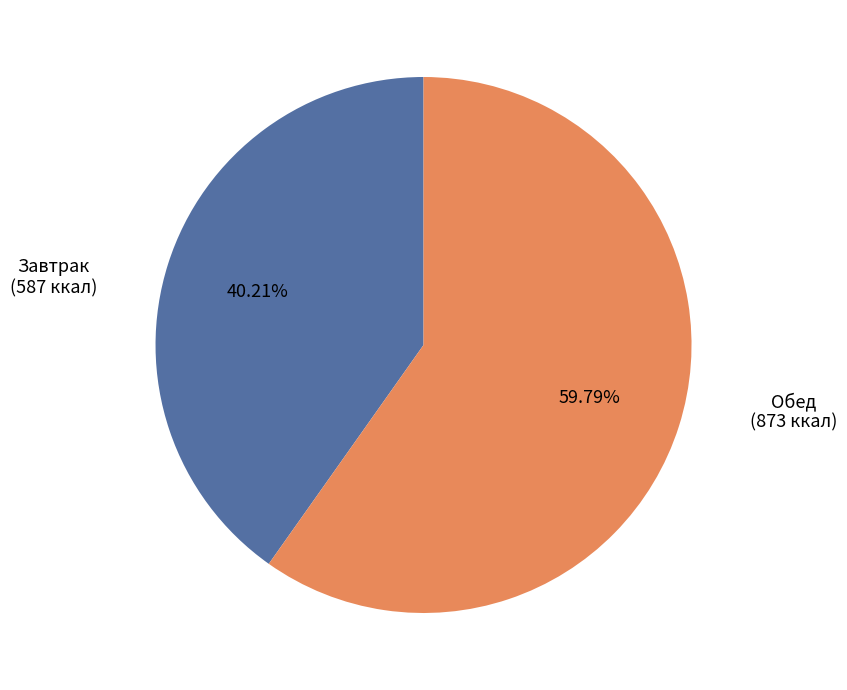

How many segments does this pie chart have?

2